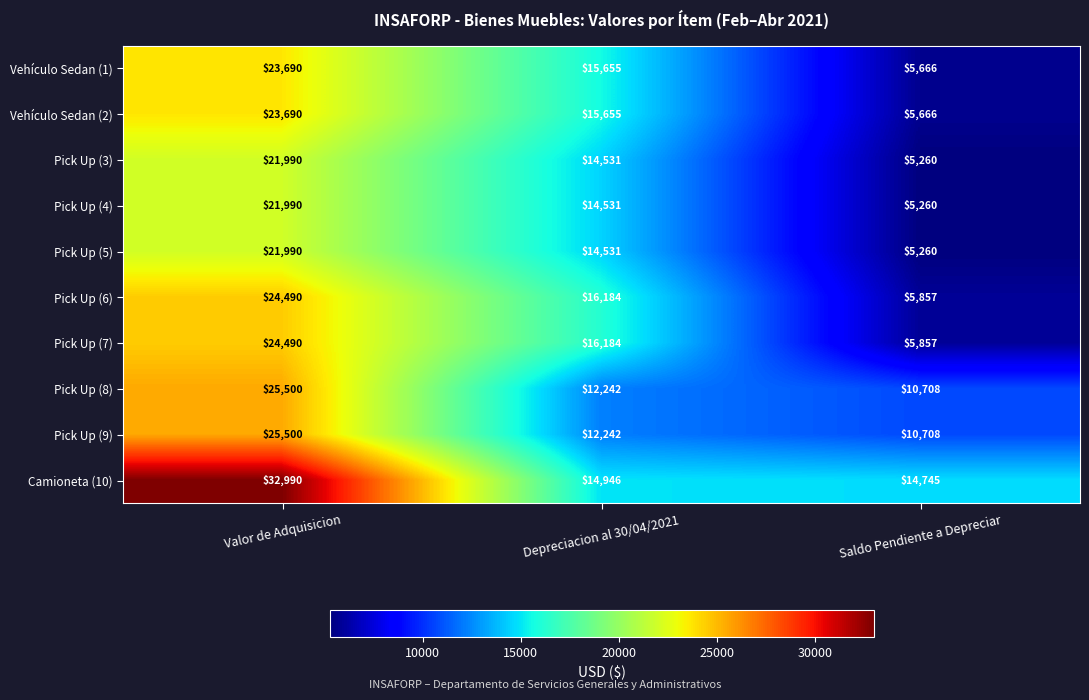

Which label corresponds to the largest value in the chart?

Valor de Adquisicion